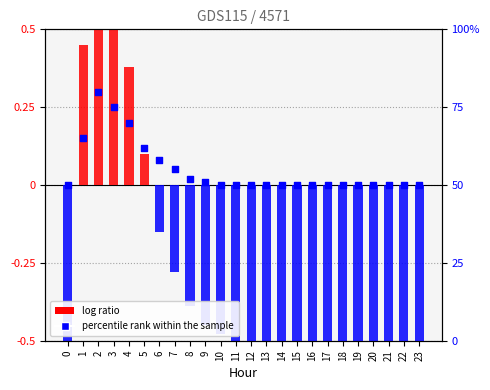

At how many categories does at least one series exceed 40?

24